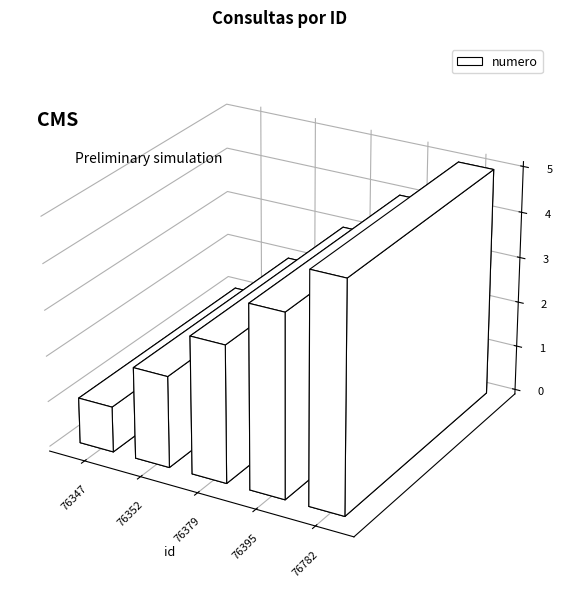

What is the greatest value displayed?

5